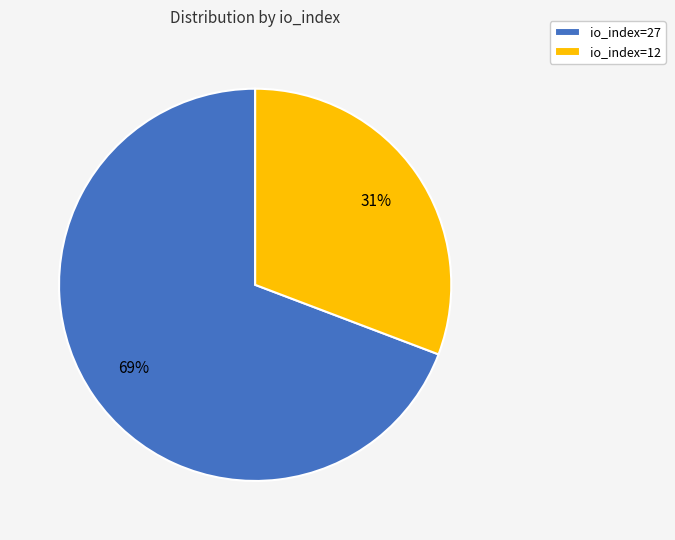

To the nearest percent, what is the combined percentage of io_index=12 and io_index=27?

100%